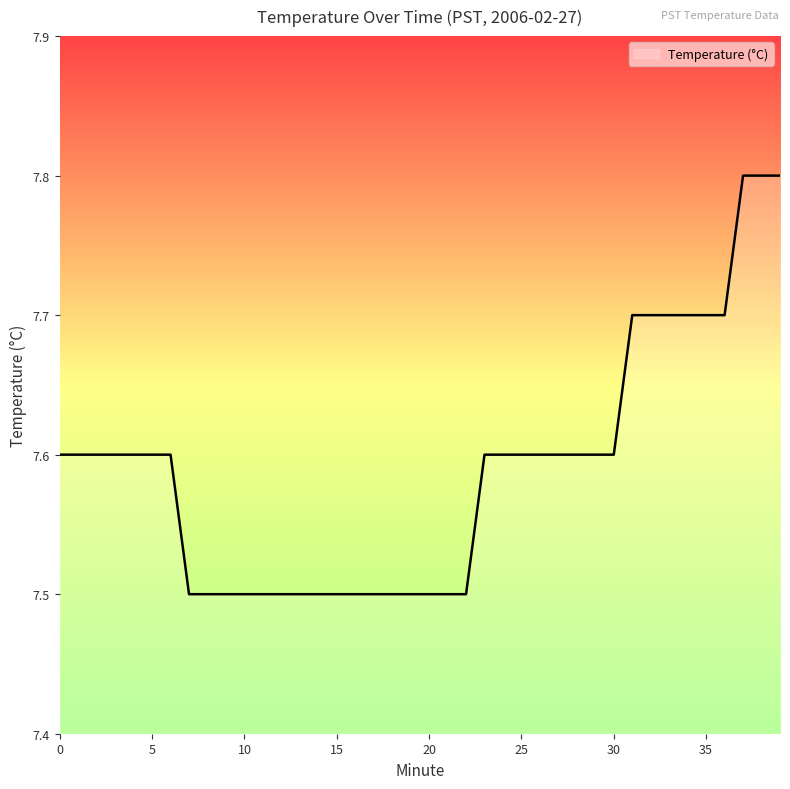

What is the difference between the second highest and second lowest values?

0.3